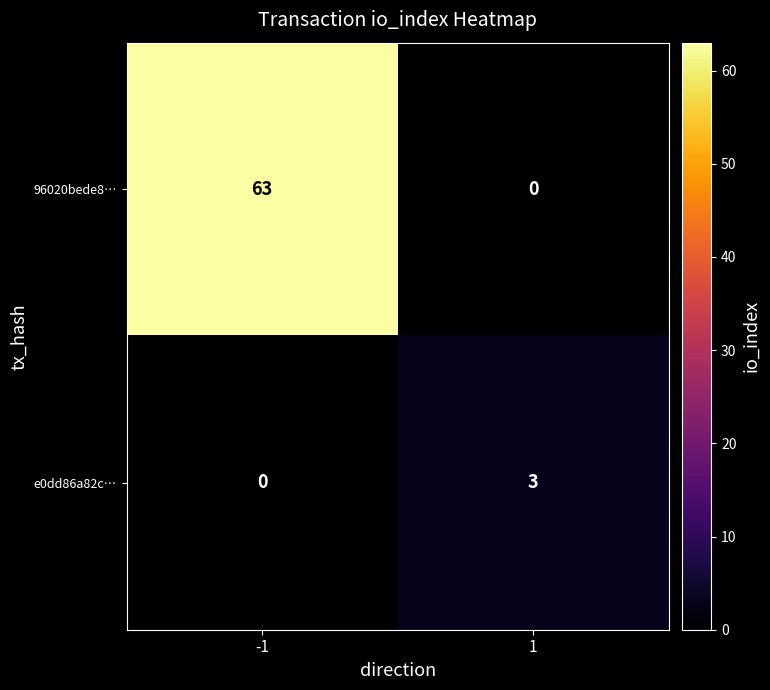

Which series changed the most between -1 and 1?

96020bede8…